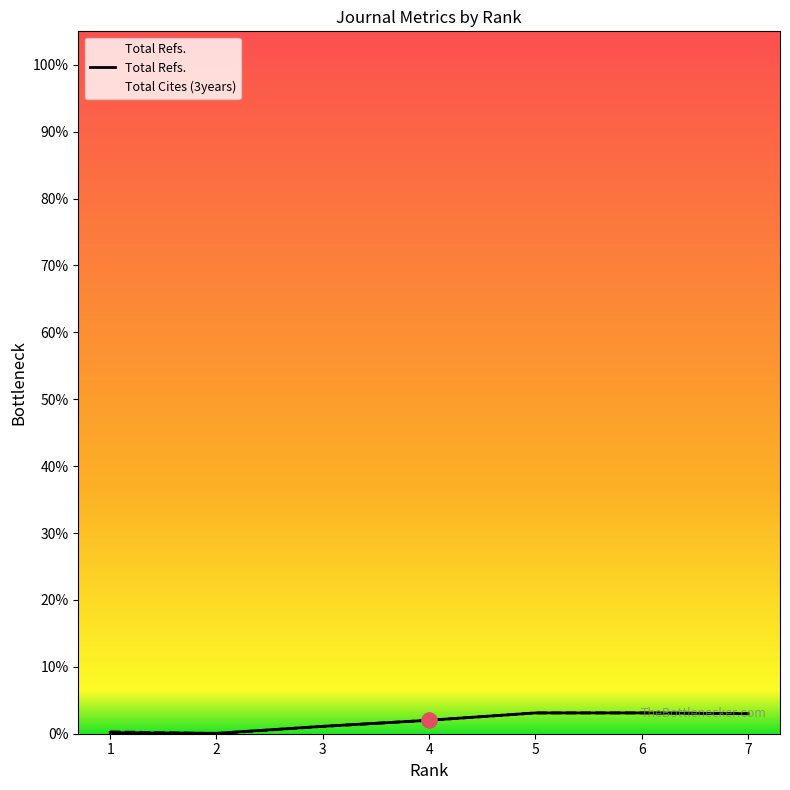

Between 7 and 6, which is larger?

6